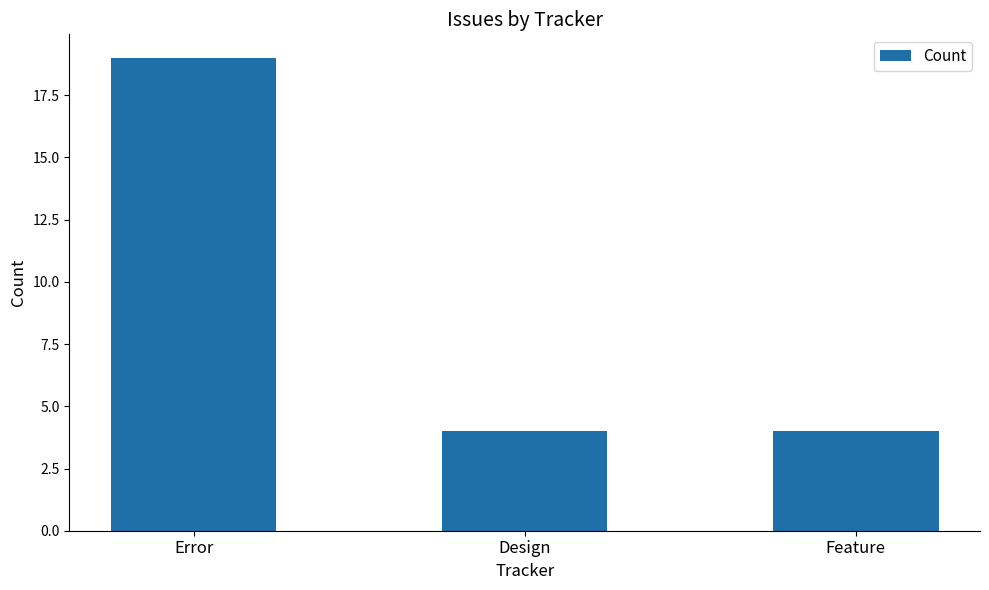

Reading right to left, transcribe all the data shown in this chart.

Feature=4	Design=4	Error=19